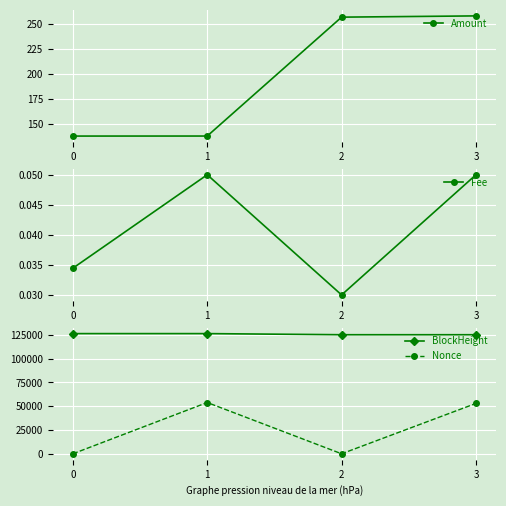

Read the BlockHeight value at 2.

125192